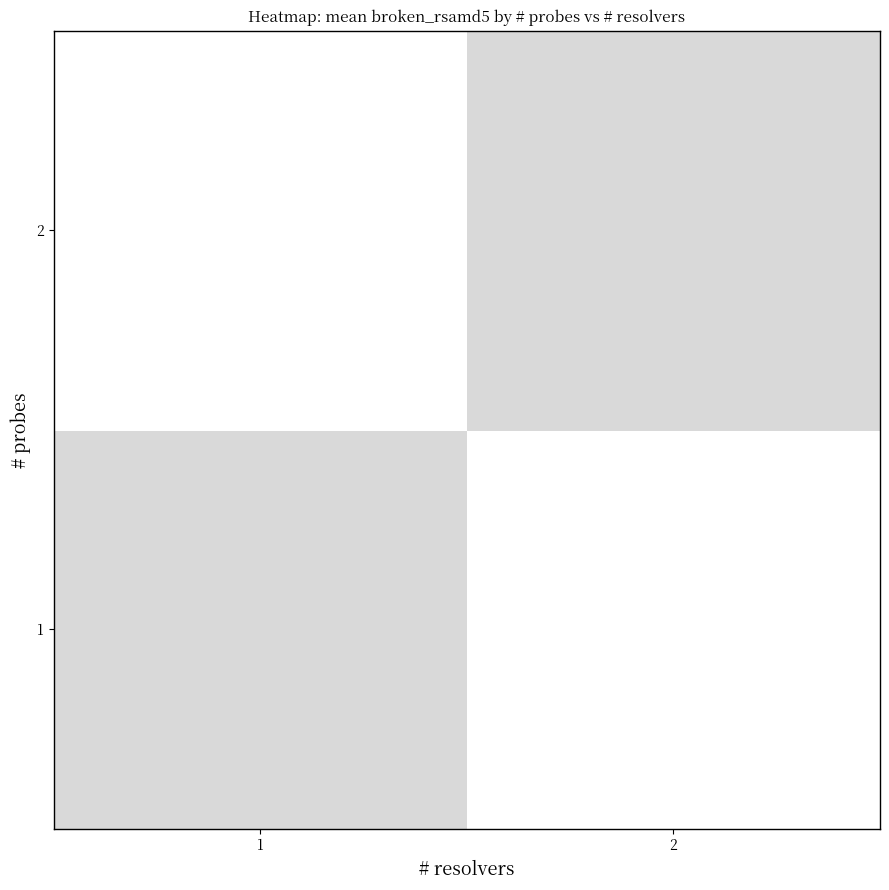

How many categories are shown in the chart?

2